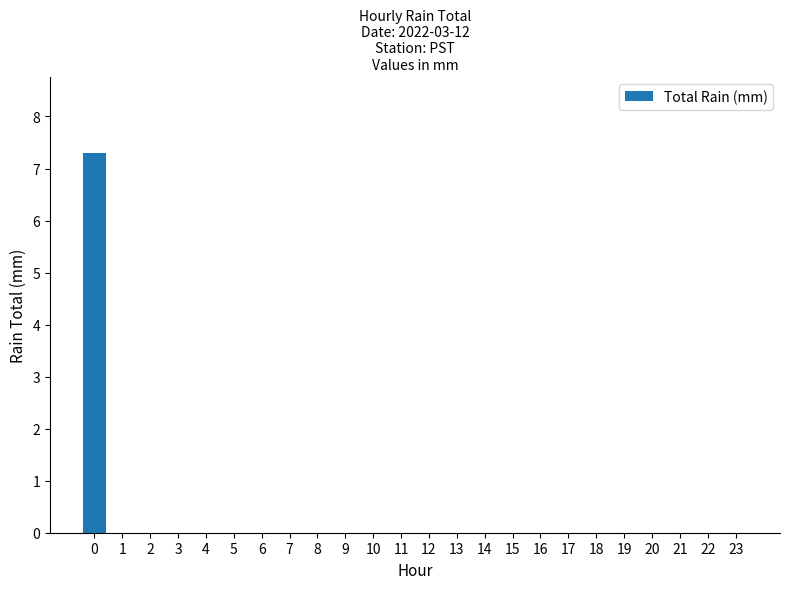

Count the number of categories in the chart.

24